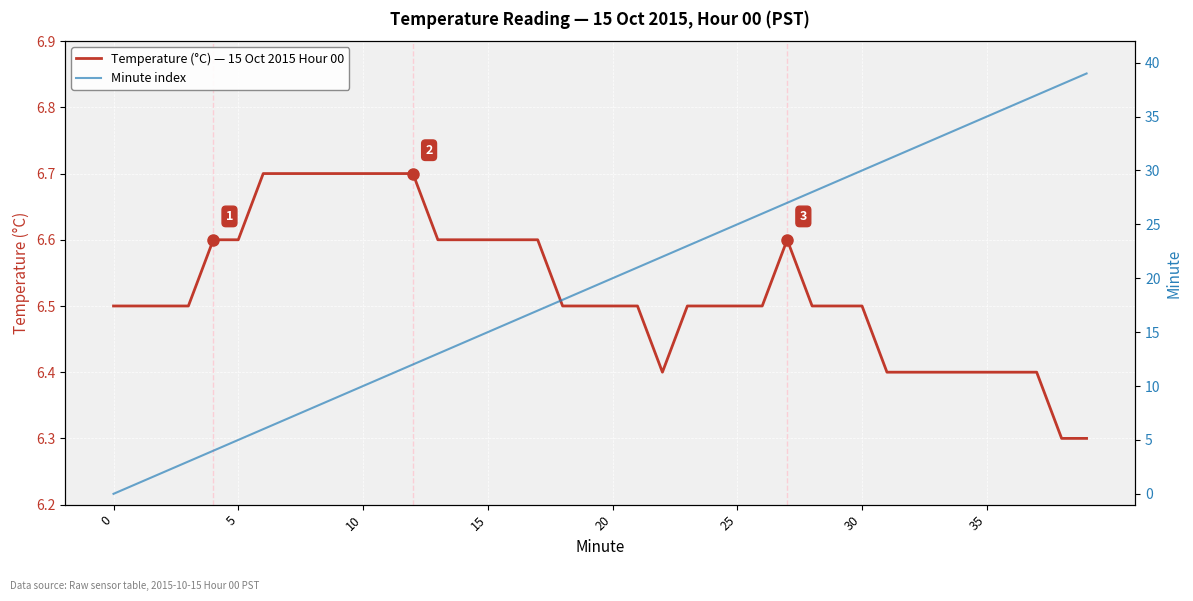

Which series has the largest total across all categories?

Minute index